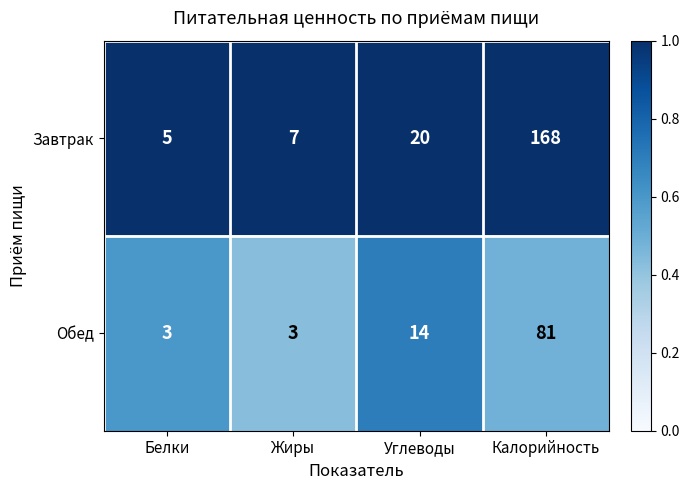

What is the total value across all series at Белки?

8